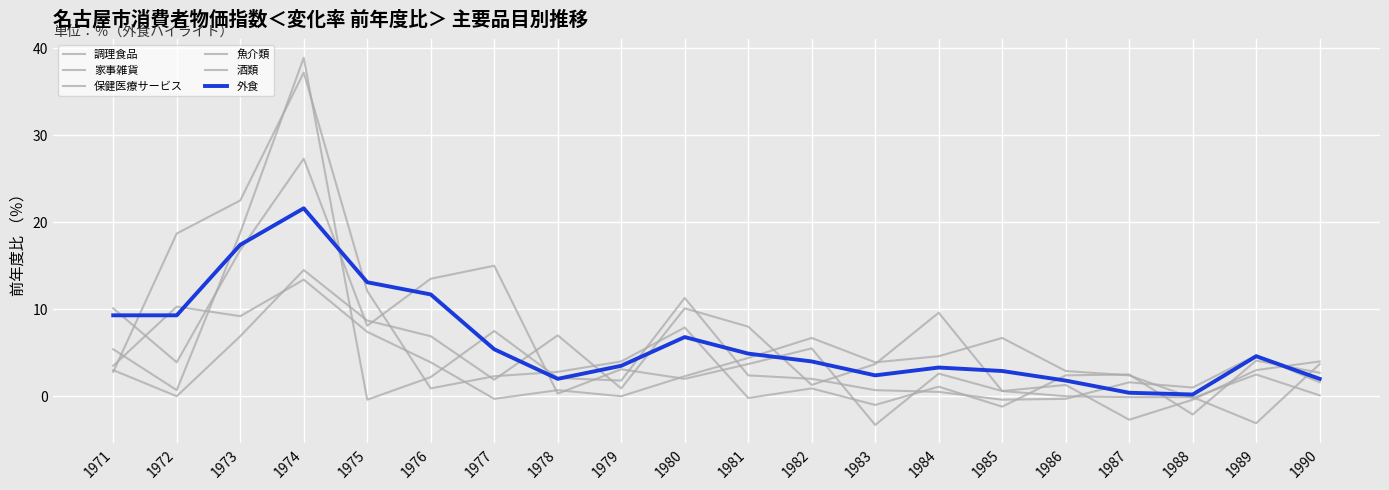

Which series changed the most between 1972 and 1973?

家事雑貨